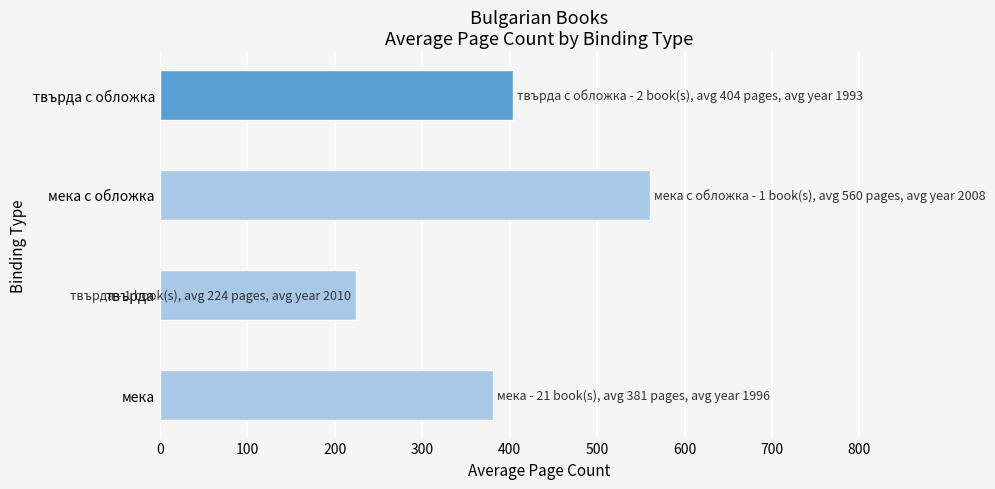

The value at твърда с обложка is 526. True or false?

False